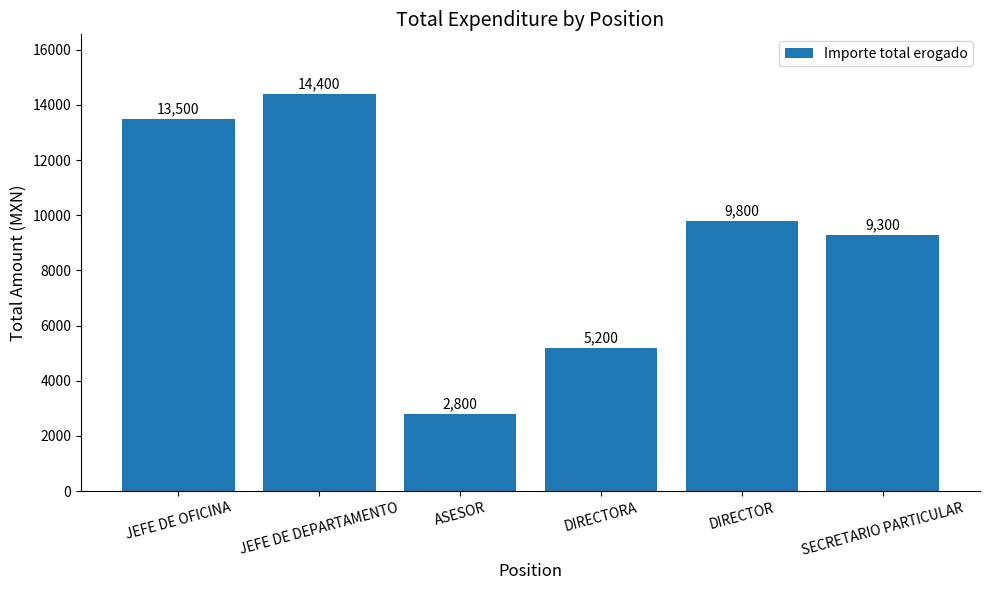

Which has a higher value, DIRECTORA or SECRETARIO PARTICULAR?

SECRETARIO PARTICULAR